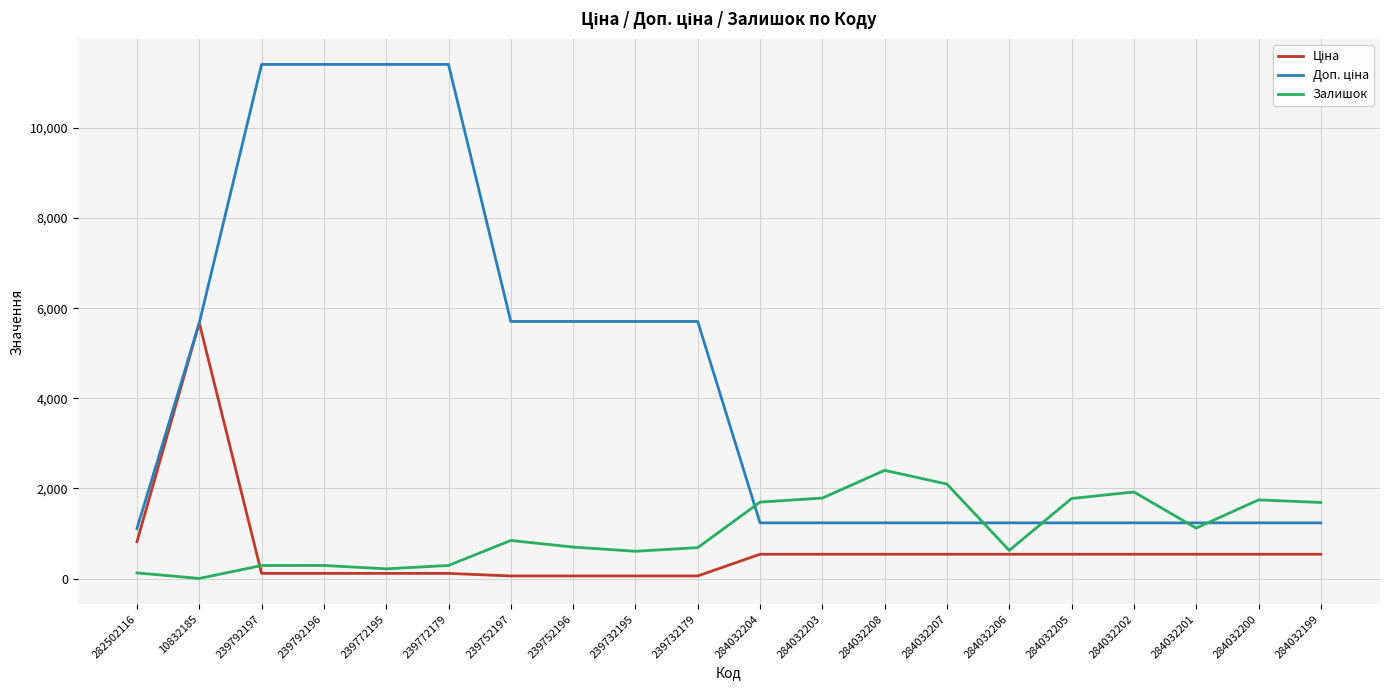

What position from the left is 239792197?

3